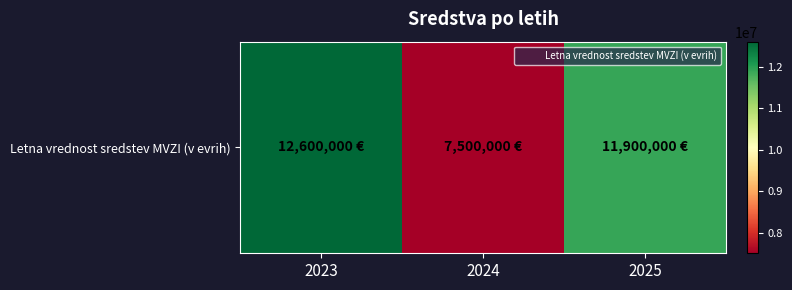

Where is the data nearest to the value 10050000?

2025